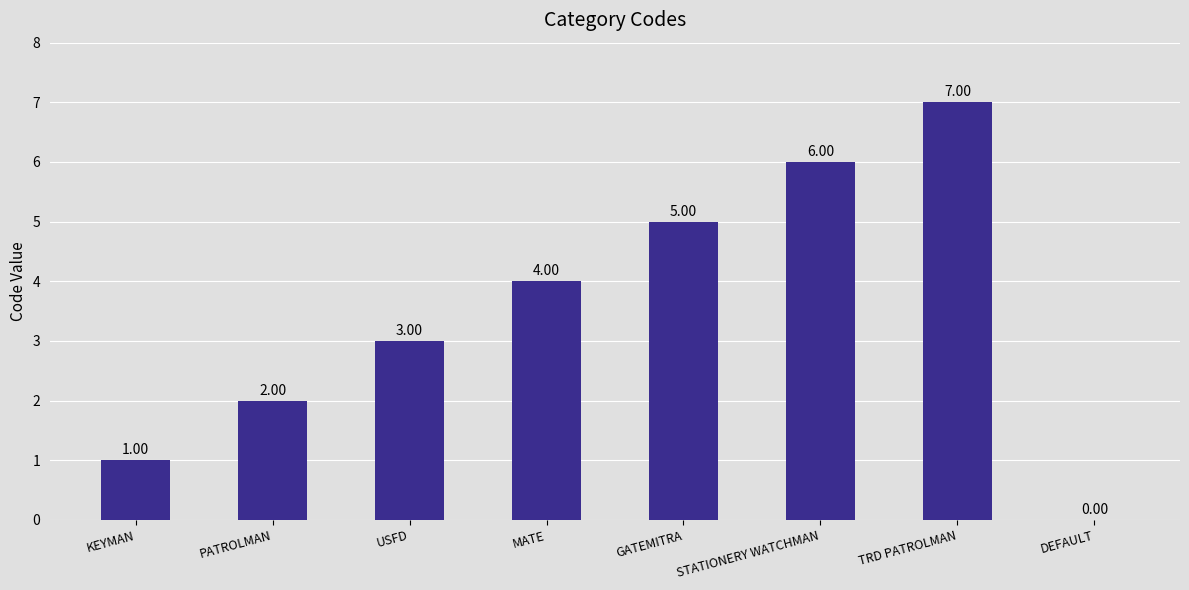

What is the sum of the values at DEFAULT and MATE?

4